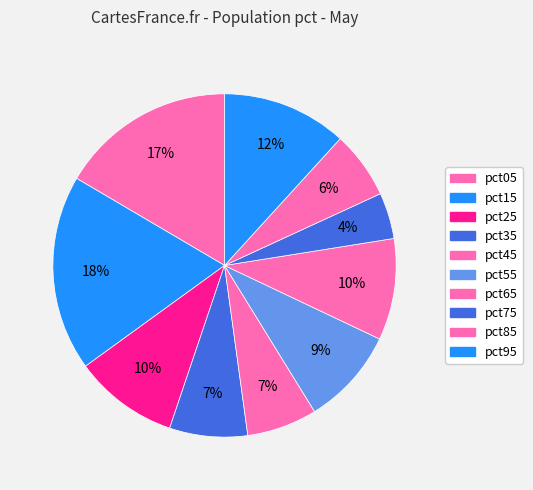

To the nearest percent, what percentage of the pie is pct75?

4%